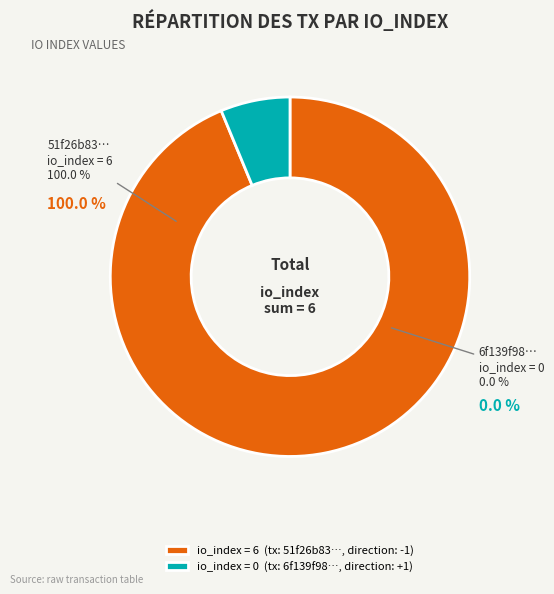

To the nearest percent, what is the difference between the largest and smallest slice percentages?

100%